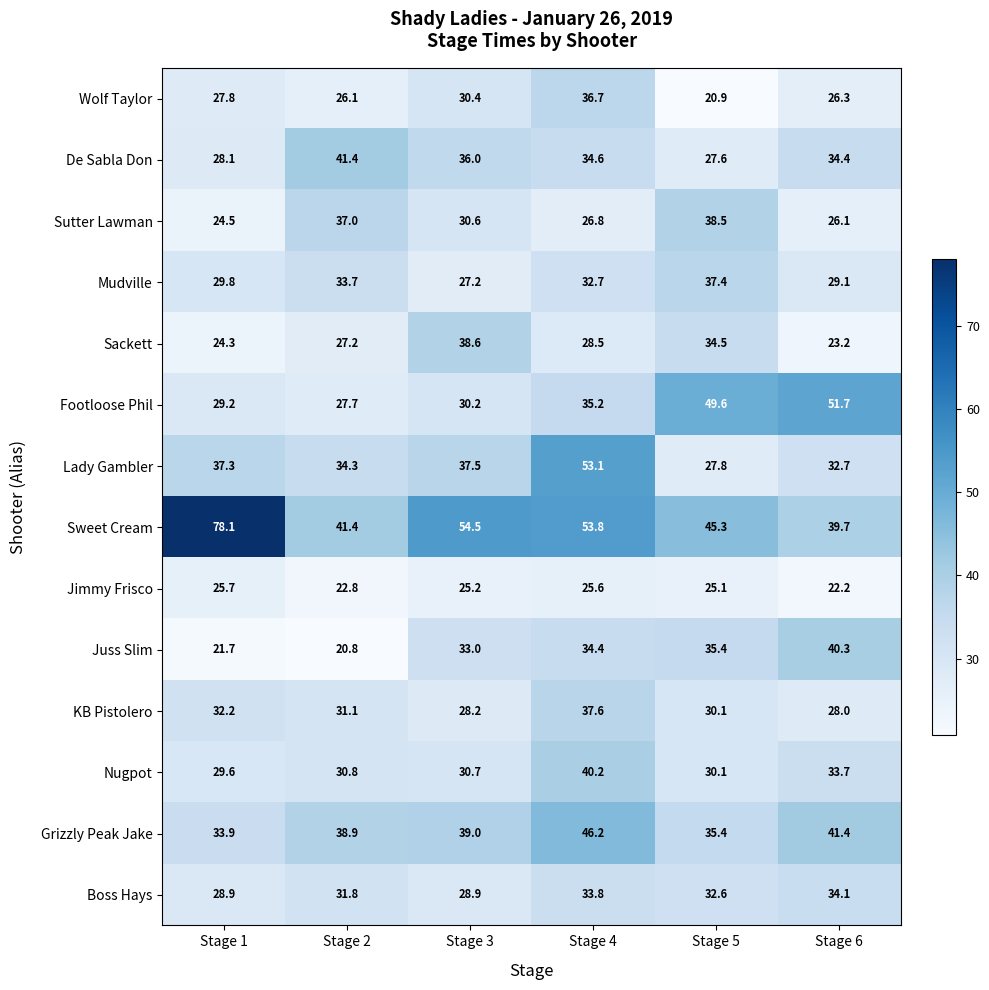

The Juss Slim series shows 20.8 at Stage 2. True or false?

True